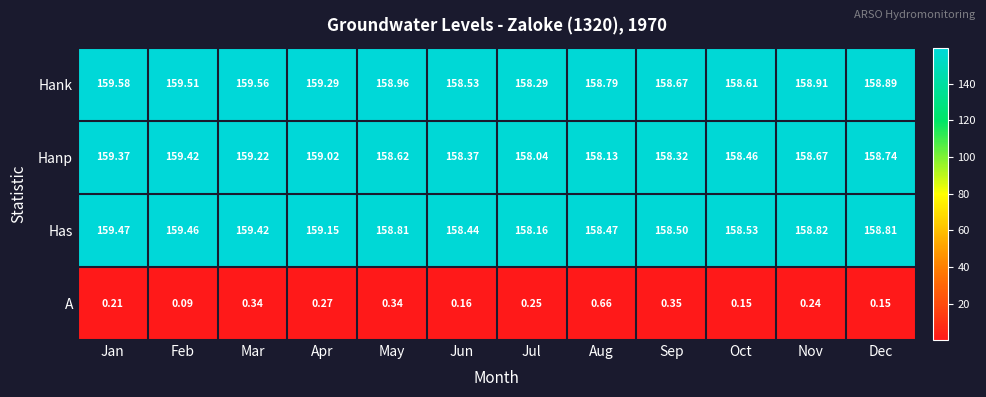

What is the total value across all series at Mar?

478.5